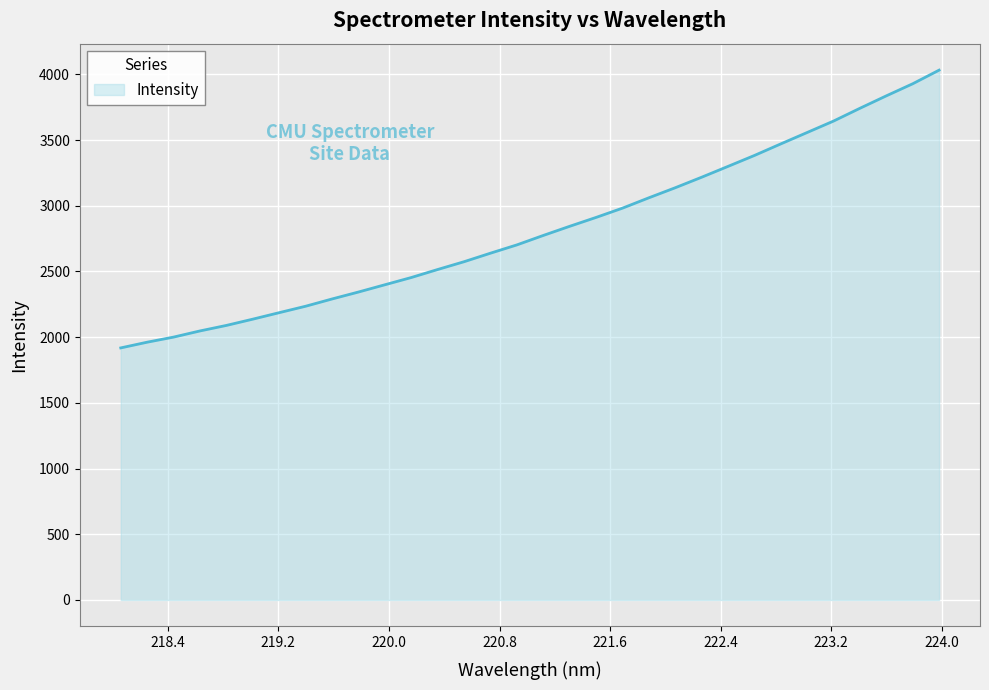

What is the smallest value displayed?

1918.3